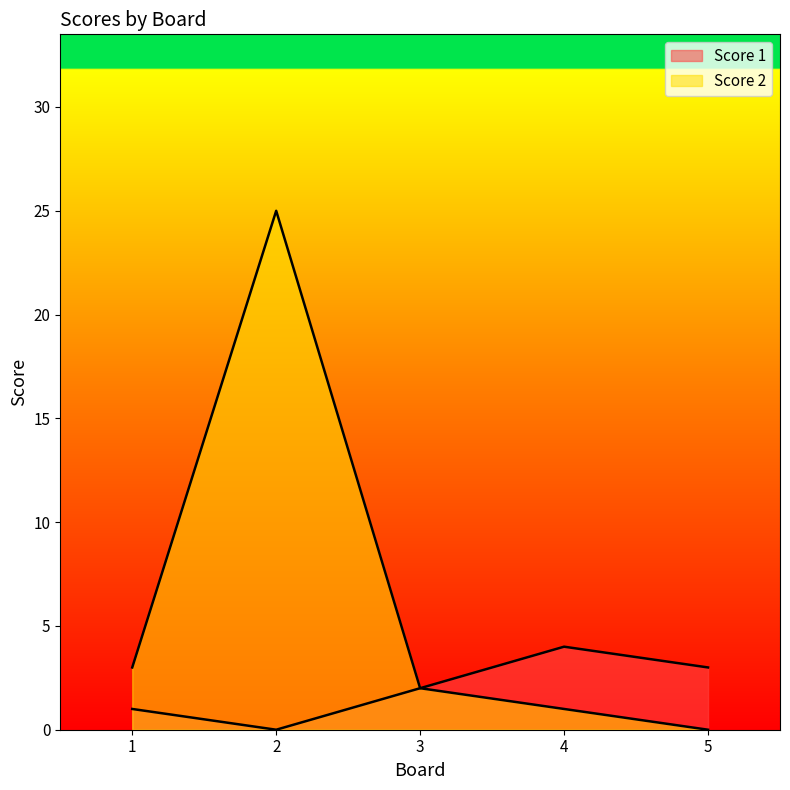

Does the chart have visible grid lines?

No